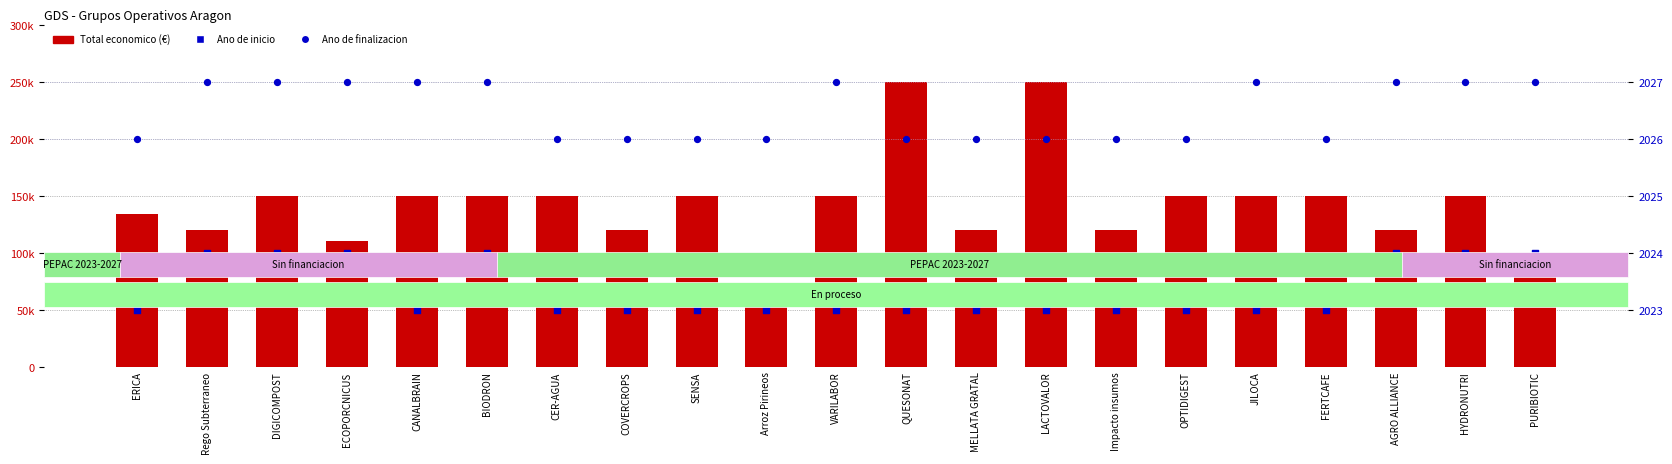

Which series has the widest spread of Y values?

Total economico